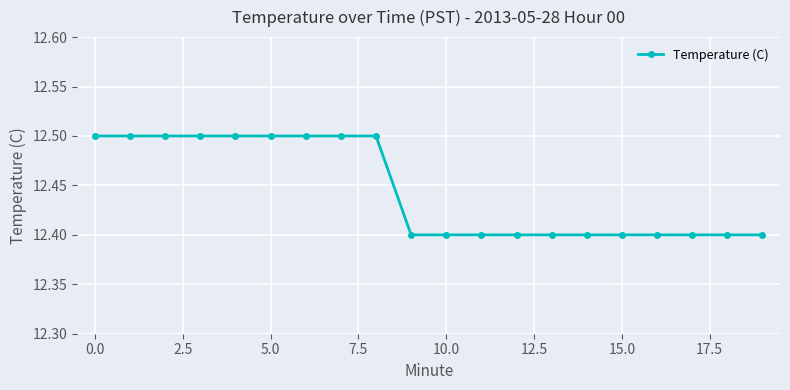

What is the minimum value shown in the chart?

12.4